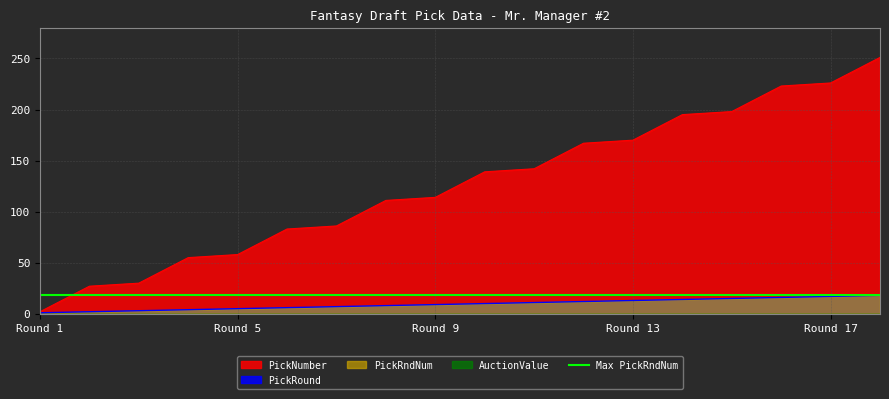

At which label does PickNumber reach its minimum?

Round 1